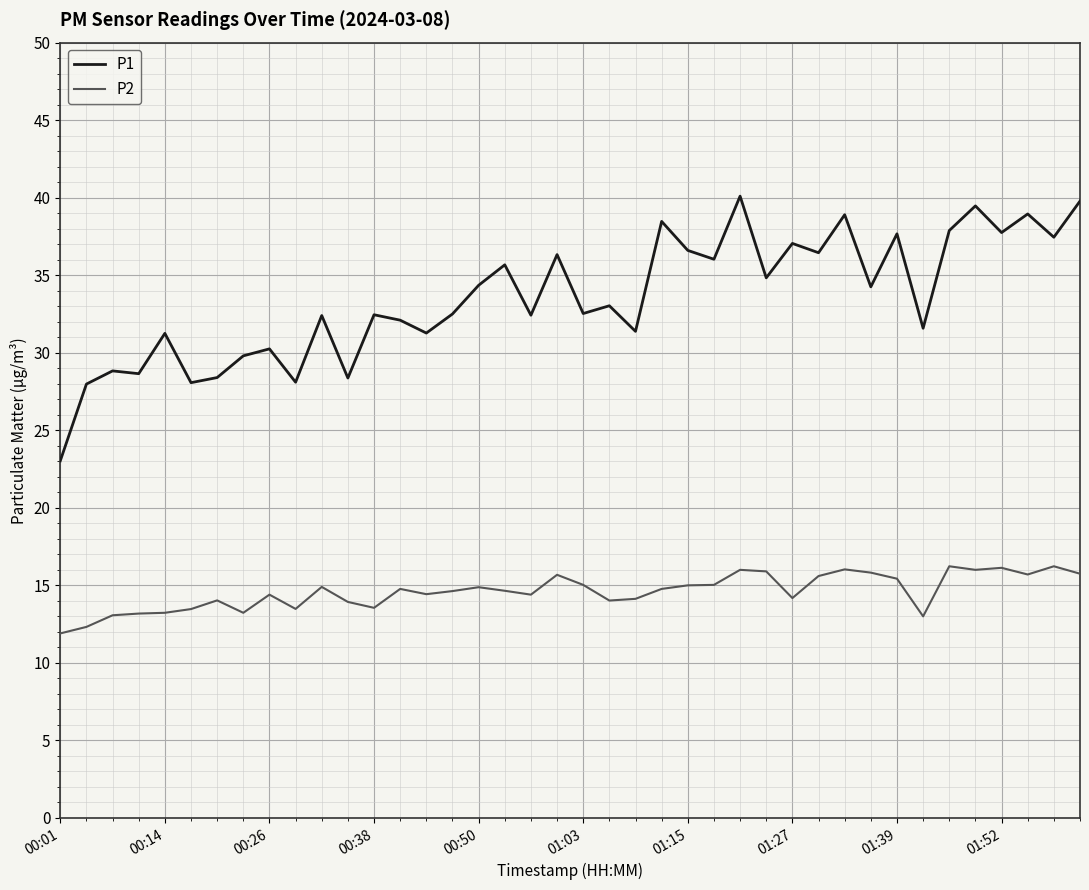

What is the greatest value displayed?

40.1